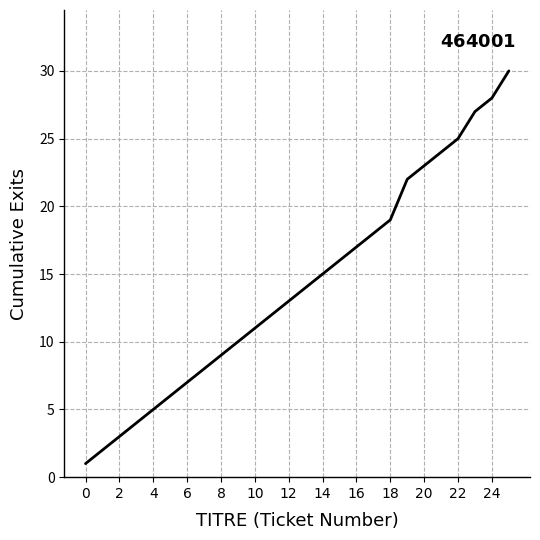

What is the difference between the maximum and minimum values?

29